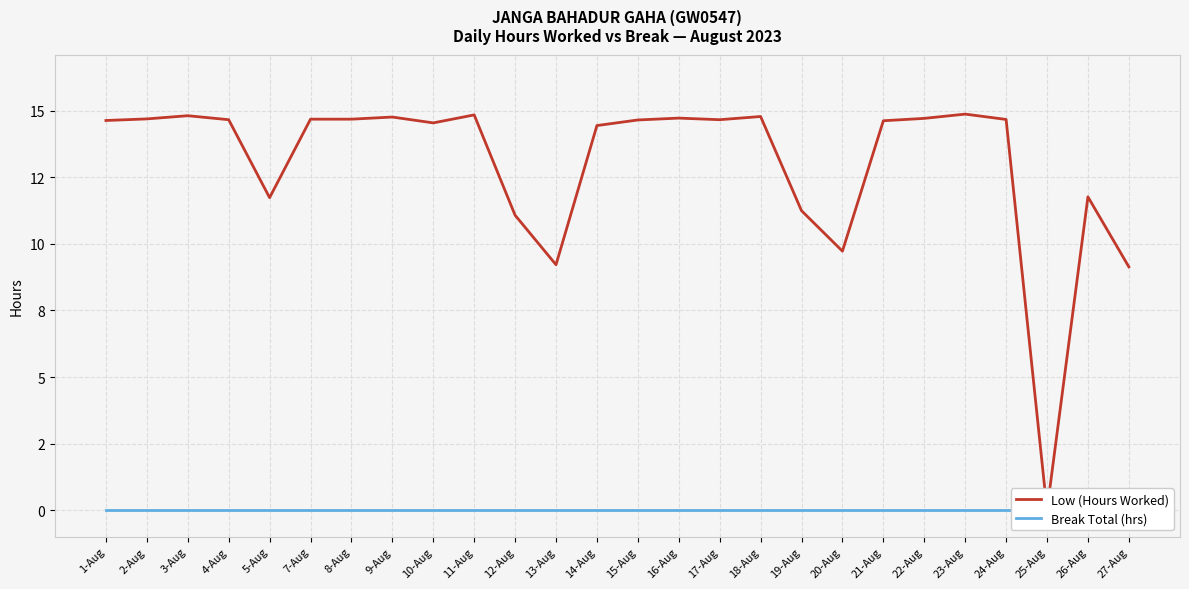

True or false: Low (Hours Worked) has a value of 14.9 at 23-Aug.

True